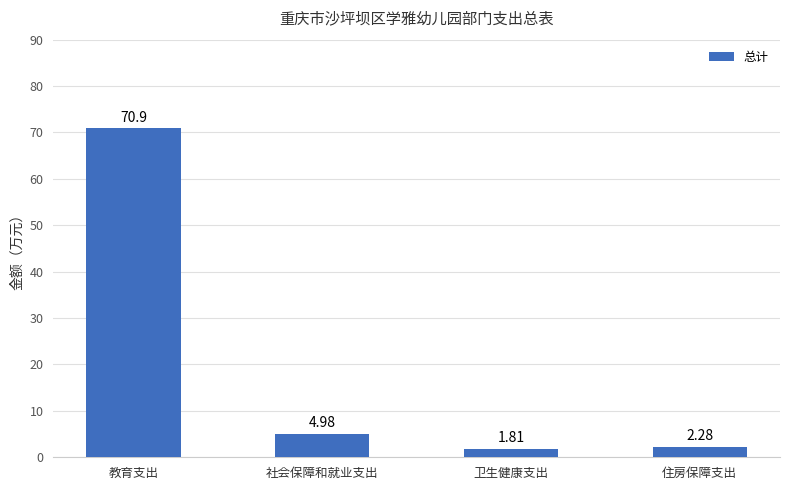

At which category does the chart reach its peak across all series?

教育支出